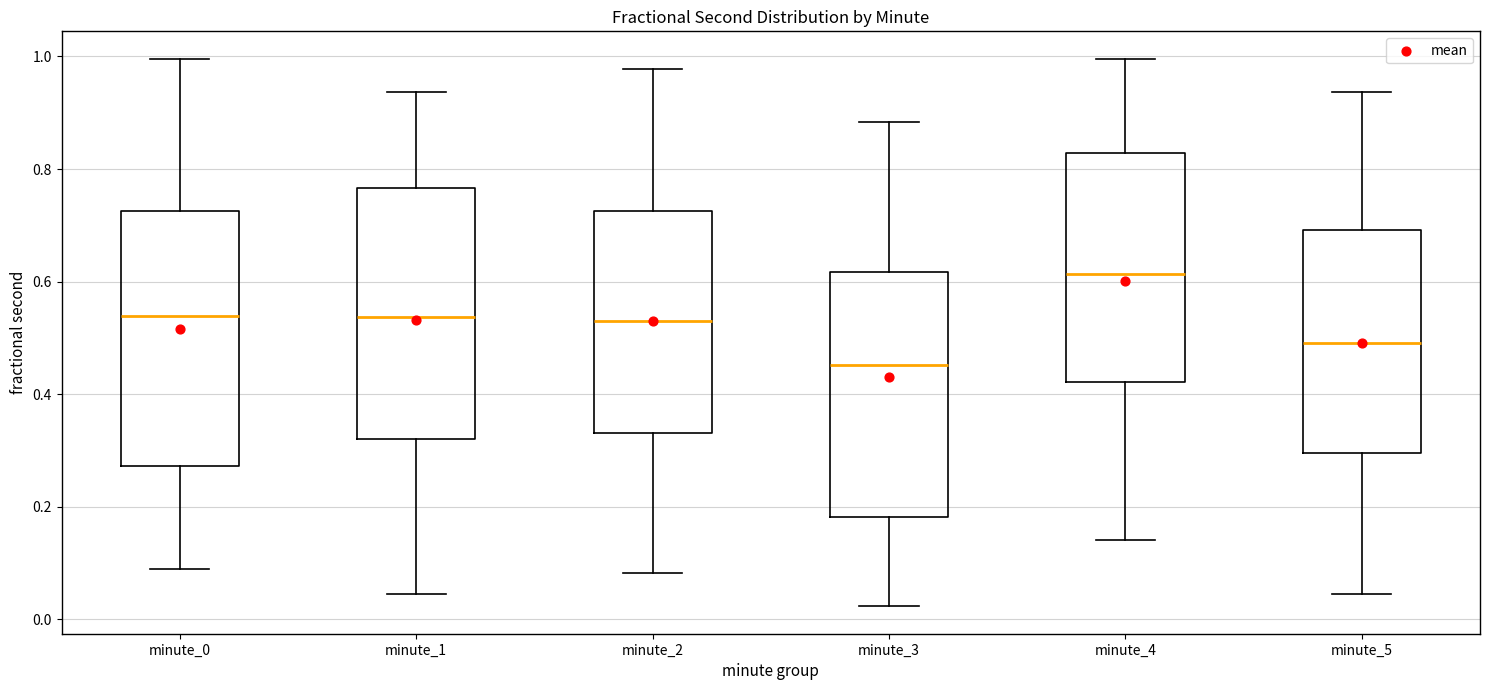

Reading left to right, transcribe this box plot: for each box, give where its median line is, the range the box spans, and where its two whiskers end, as read against the y-axis. The values are not printed on the chart, so give them approximately, as read against the axis.

minute_0: median 0.54, box 0.28 to 0.72, whiskers 0.08 to 1.00
minute_1: median 0.54, box 0.32 to 0.76, whiskers 0.04 to 0.94
minute_2: median 0.54, box 0.34 to 0.72, whiskers 0.08 to 0.98
minute_3: median 0.46, box 0.18 to 0.62, whiskers 0.02 to 0.88
minute_4: median 0.62, box 0.42 to 0.82, whiskers 0.14 to 1.00
minute_5: median 0.50, box 0.30 to 0.70, whiskers 0.04 to 0.94